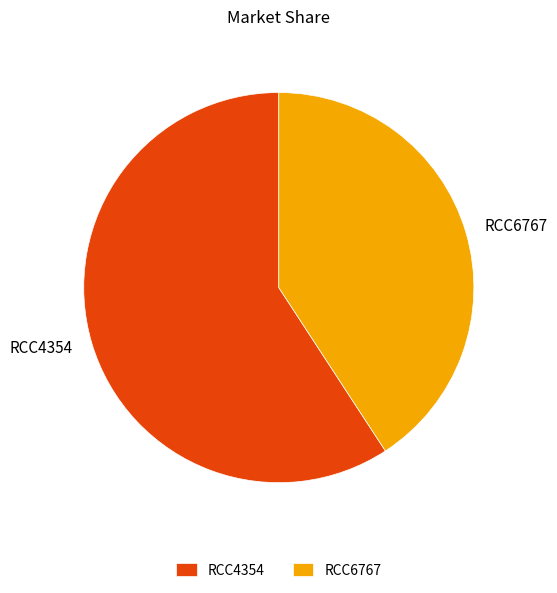

What is the majority slice?

RCC4354